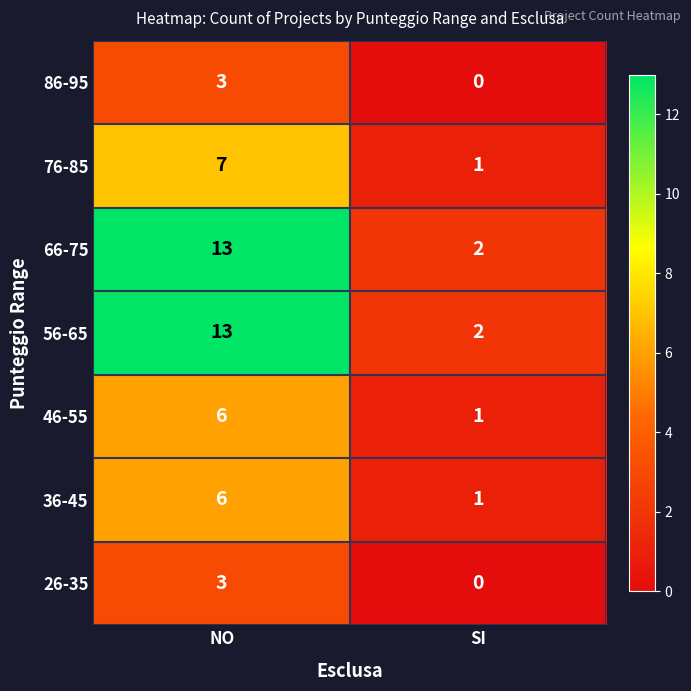

At which category does the chart reach its minimum across all series?

SI